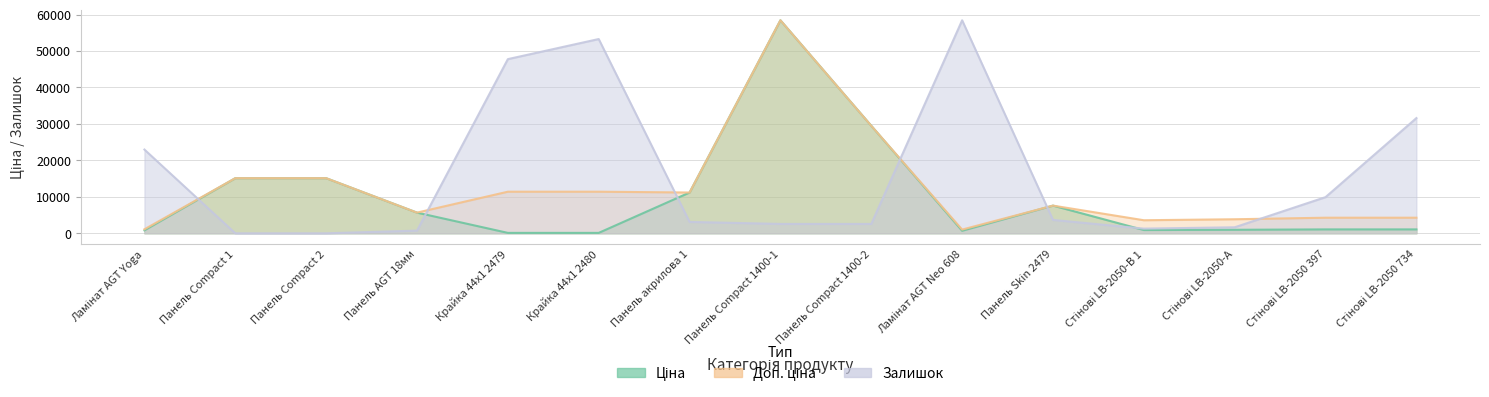

In Ціна, how many points are lower than both neighbors (excluding endpoints)?

2